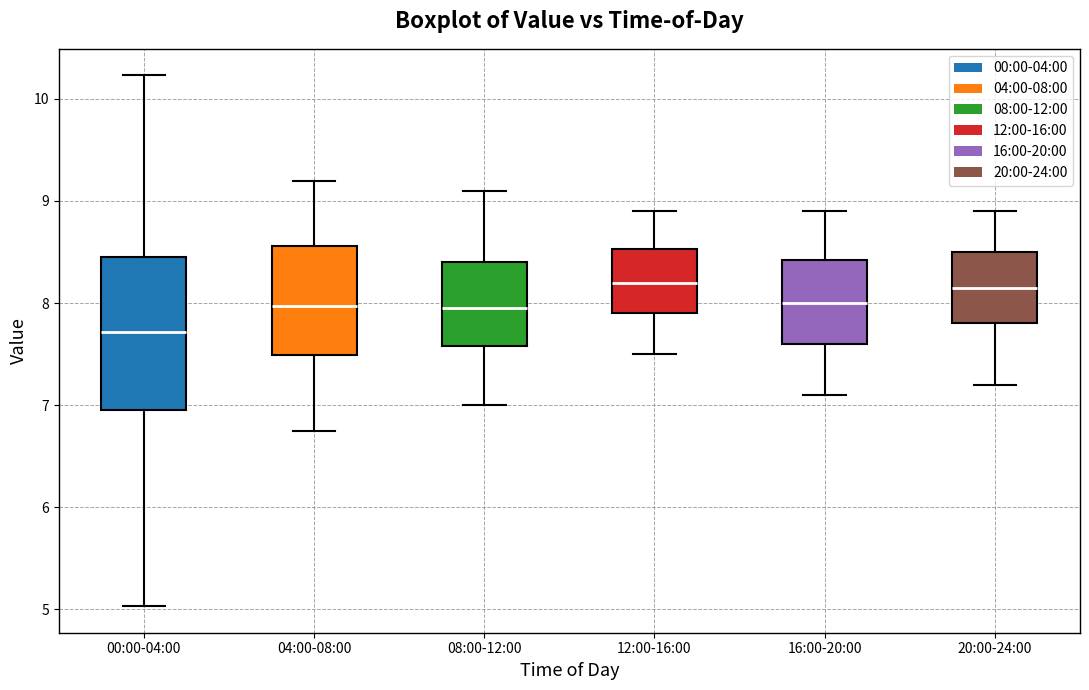

Reading left to right, transcribe this box plot: for each box, give where its median line is, the range the box spans, and where its two whiskers end, as read against the y-axis. The values are not printed on the chart, so give them approximately, as read against the axis.

00:00-04:00: median 7.7, box 6.9 to 8.5, whiskers 5.0 to 10.2
04:00-08:00: median 8.0, box 7.5 to 8.6, whiskers 6.8 to 9.2
08:00-12:00: median 8.0, box 7.6 to 8.4, whiskers 7.0 to 9.1
12:00-16:00: median 8.2, box 7.9 to 8.5, whiskers 7.5 to 8.9
16:00-20:00: median 8.0, box 7.6 to 8.4, whiskers 7.1 to 8.9
20:00-24:00: median 8.2, box 7.8 to 8.5, whiskers 7.2 to 8.9